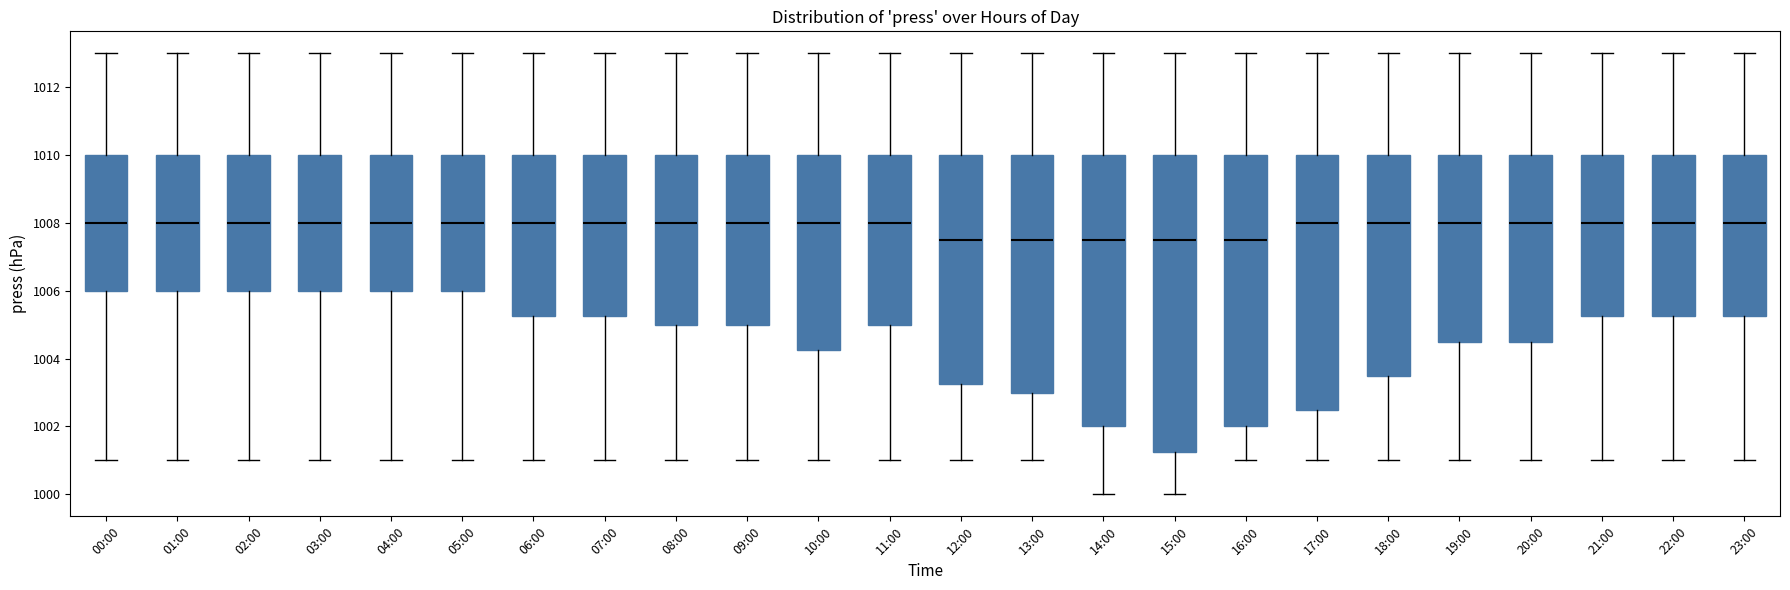

Reading left to right, read every box against the y-axis: the position of its median line, the range the box covers, and the ends of its whiskers. The values are not printed on the chart, so give them approximately, as read against the axis.

00:00: median 1008.0, box 1006.0 to 1010.0, whiskers 1001.0 to 1013.0
01:00: median 1008.0, box 1006.0 to 1010.0, whiskers 1001.0 to 1013.0
02:00: median 1008.0, box 1006.0 to 1010.0, whiskers 1001.0 to 1013.0
03:00: median 1008.0, box 1006.0 to 1010.0, whiskers 1001.0 to 1013.0
04:00: median 1008.0, box 1006.0 to 1010.0, whiskers 1001.0 to 1013.0
05:00: median 1008.0, box 1006.0 to 1010.0, whiskers 1001.0 to 1013.0
06:00: median 1008.0, box 1005.2 to 1010.0, whiskers 1001.0 to 1013.0
07:00: median 1008.0, box 1005.2 to 1010.0, whiskers 1001.0 to 1013.0
08:00: median 1008.0, box 1005.0 to 1010.0, whiskers 1001.0 to 1013.0
09:00: median 1008.0, box 1005.0 to 1010.0, whiskers 1001.0 to 1013.0
10:00: median 1008.0, box 1004.2 to 1010.0, whiskers 1001.0 to 1013.0
11:00: median 1008.0, box 1005.0 to 1010.0, whiskers 1001.0 to 1013.0
12:00: median 1007.6, box 1003.2 to 1010.0, whiskers 1001.0 to 1013.0
13:00: median 1007.6, box 1003.0 to 1010.0, whiskers 1001.0 to 1013.0
14:00: median 1007.6, box 1002.0 to 1010.0, whiskers 1000.0 to 1013.0
15:00: median 1007.6, box 1001.2 to 1010.0, whiskers 1000.0 to 1013.0
16:00: median 1007.6, box 1002.0 to 1010.0, whiskers 1001.0 to 1013.0
17:00: median 1008.0, box 1002.6 to 1010.0, whiskers 1001.0 to 1013.0
18:00: median 1008.0, box 1003.6 to 1010.0, whiskers 1001.0 to 1013.0
19:00: median 1008.0, box 1004.6 to 1010.0, whiskers 1001.0 to 1013.0
20:00: median 1008.0, box 1004.6 to 1010.0, whiskers 1001.0 to 1013.0
21:00: median 1008.0, box 1005.2 to 1010.0, whiskers 1001.0 to 1013.0
22:00: median 1008.0, box 1005.2 to 1010.0, whiskers 1001.0 to 1013.0
23:00: median 1008.0, box 1005.2 to 1010.0, whiskers 1001.0 to 1013.0